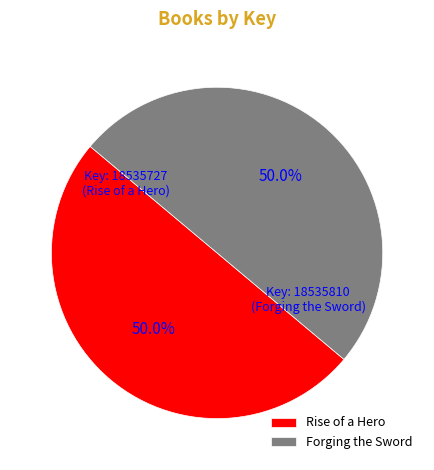

What is the ratio of the value at Forging the Sword to the value at Rise of a Hero?

1.0